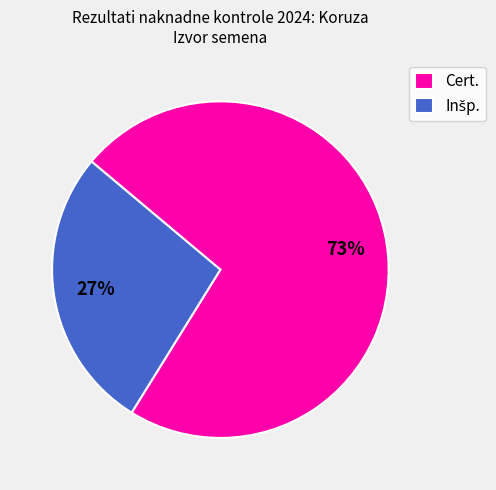

How many segments does this pie chart have?

2